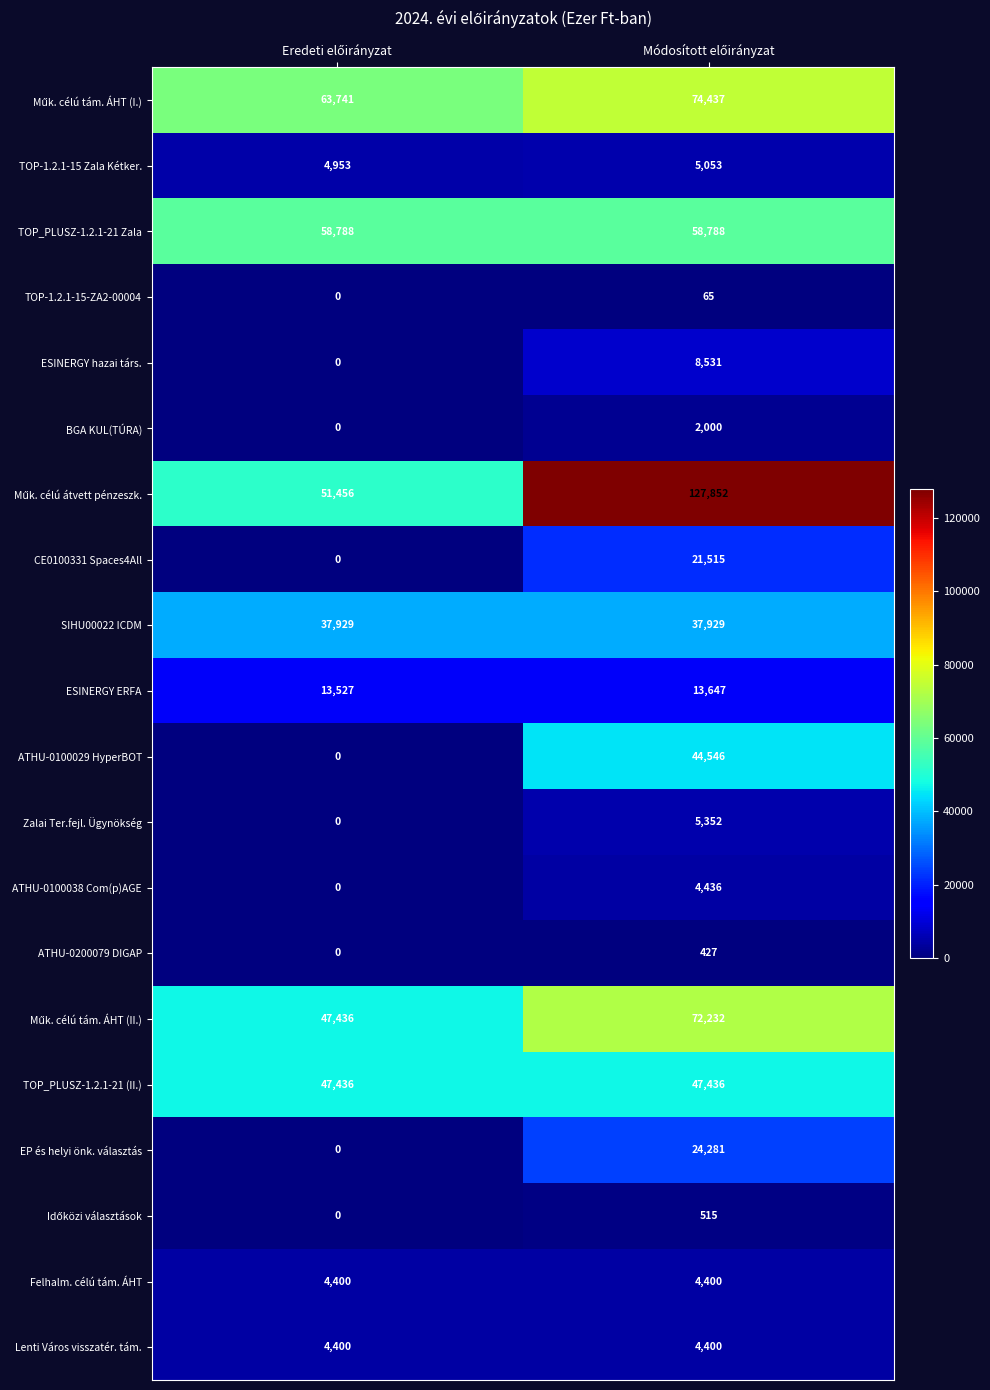

How many categories are shown in the chart?

2